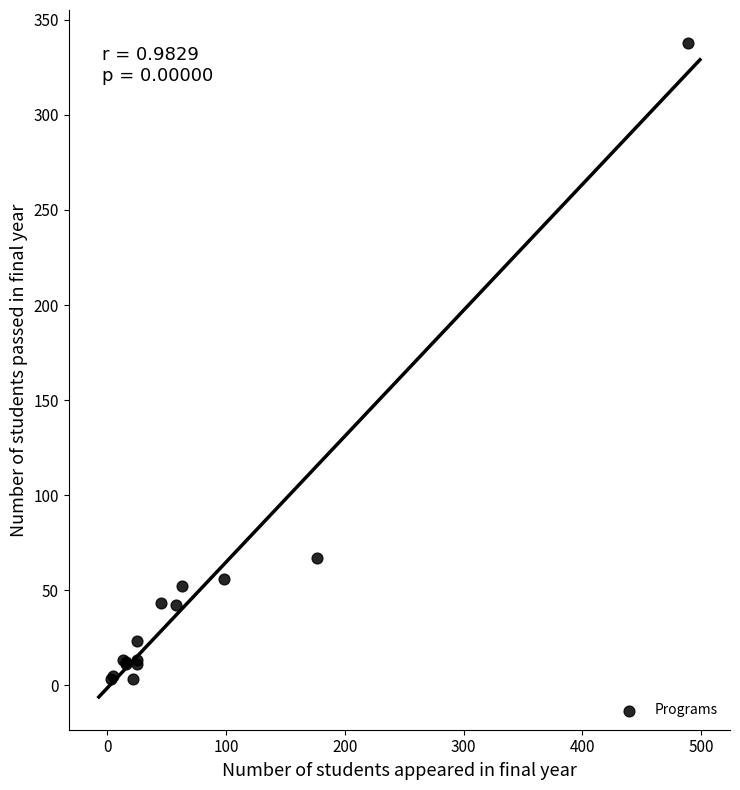

What Y value in the scatter plot is closest to 170?

67